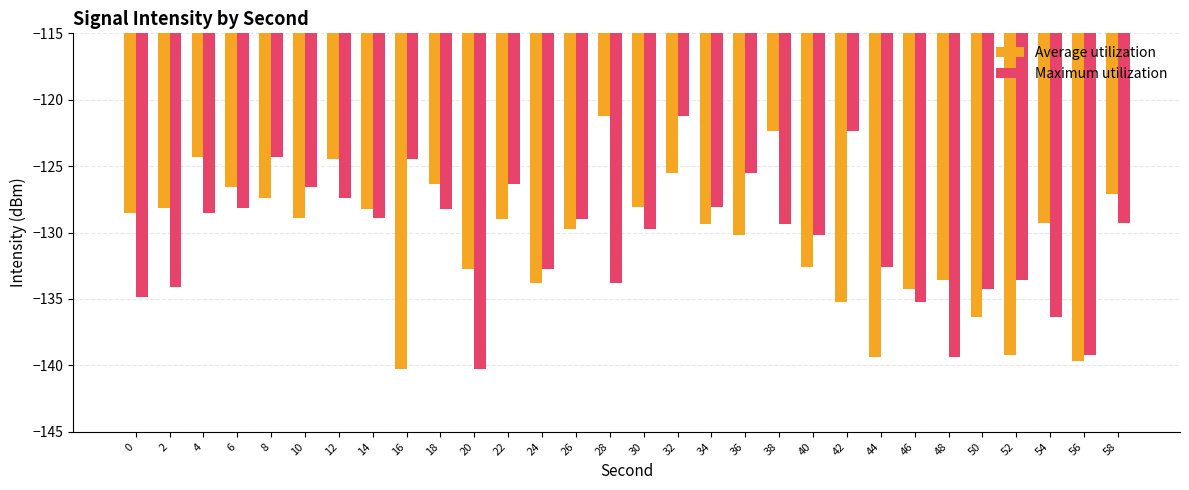

Is it true that Maximum utilization equals -139.4 at 48?

True